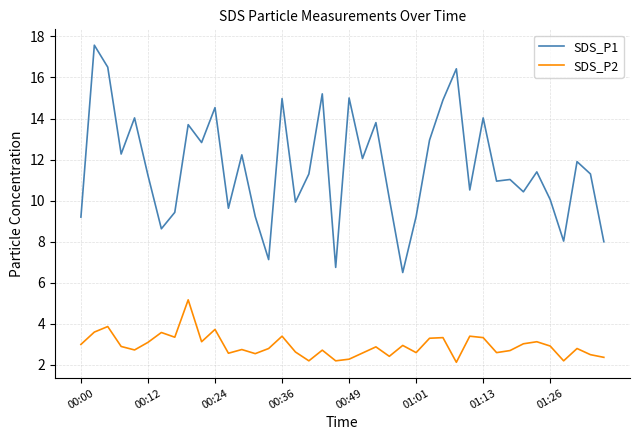

Does the chart have visible grid lines?

Yes